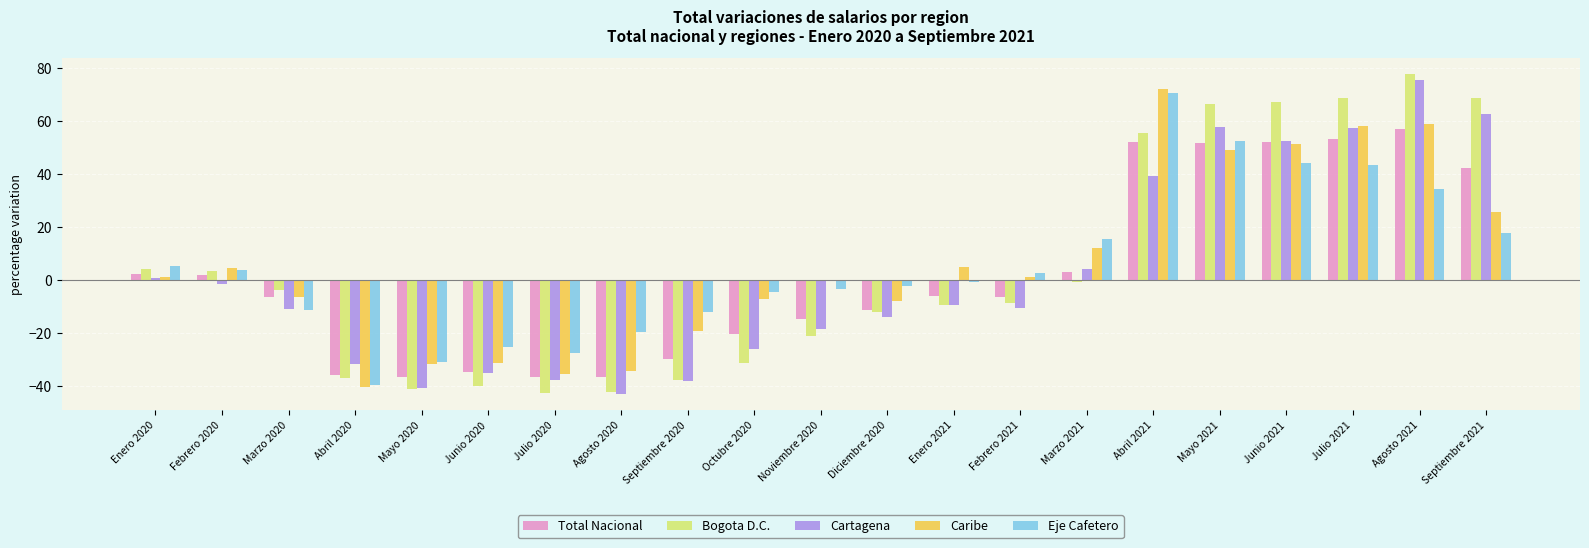

At which label does Total Nacional first exceed -6?

Enero 2020